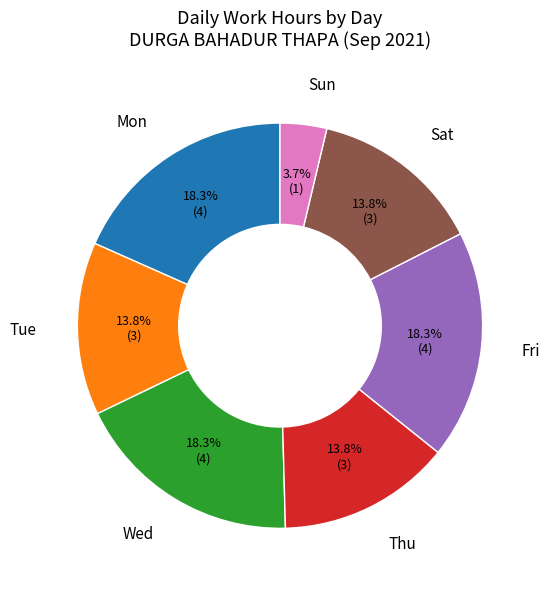

Which slice is the smallest?

Sun